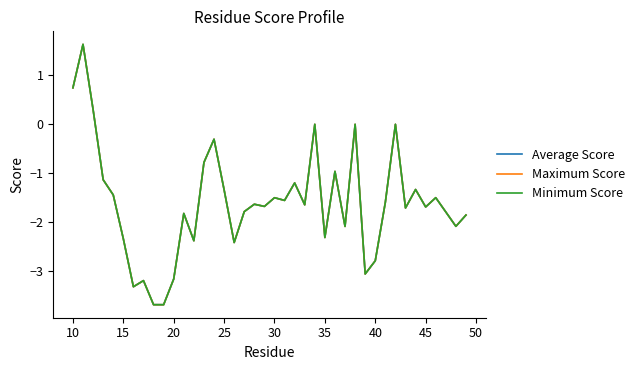

Reading left to right, what are all the values shown in this chart?

Average Score: 0.7	1.6	0.3	-1.1	-1.4	-2.3	-3.3	-3.2	-3.7	-3.7	-3.2	-1.8	-2.4	-0.8	-0.3	-1.3	-2.4	-1.8	-1.6	-1.7	-1.5	-1.6	-1.2	-1.6	0.0	-2.3	-1.0	-2.1	0.0	-3.1	-2.8	-1.6	0.0	-1.7	-1.3	-1.7	-1.5	-1.8	-2.1	-1.9
Maximum Score: 0.7	1.6	0.3	-1.1	-1.4	-2.3	-3.3	-3.2	-3.7	-3.7	-3.2	-1.8	-2.4	-0.8	-0.3	-1.3	-2.4	-1.8	-1.6	-1.7	-1.5	-1.6	-1.2	-1.6	0.0	-2.3	-1.0	-2.1	0.0	-3.1	-2.8	-1.6	0.0	-1.7	-1.3	-1.7	-1.5	-1.8	-2.1	-1.9
Minimum Score: 0.7	1.6	0.3	-1.1	-1.4	-2.3	-3.3	-3.2	-3.7	-3.7	-3.2	-1.8	-2.4	-0.8	-0.3	-1.3	-2.4	-1.8	-1.6	-1.7	-1.5	-1.6	-1.2	-1.6	0.0	-2.3	-1.0	-2.1	0.0	-3.1	-2.8	-1.6	0.0	-1.7	-1.3	-1.7	-1.5	-1.8	-2.1	-1.9